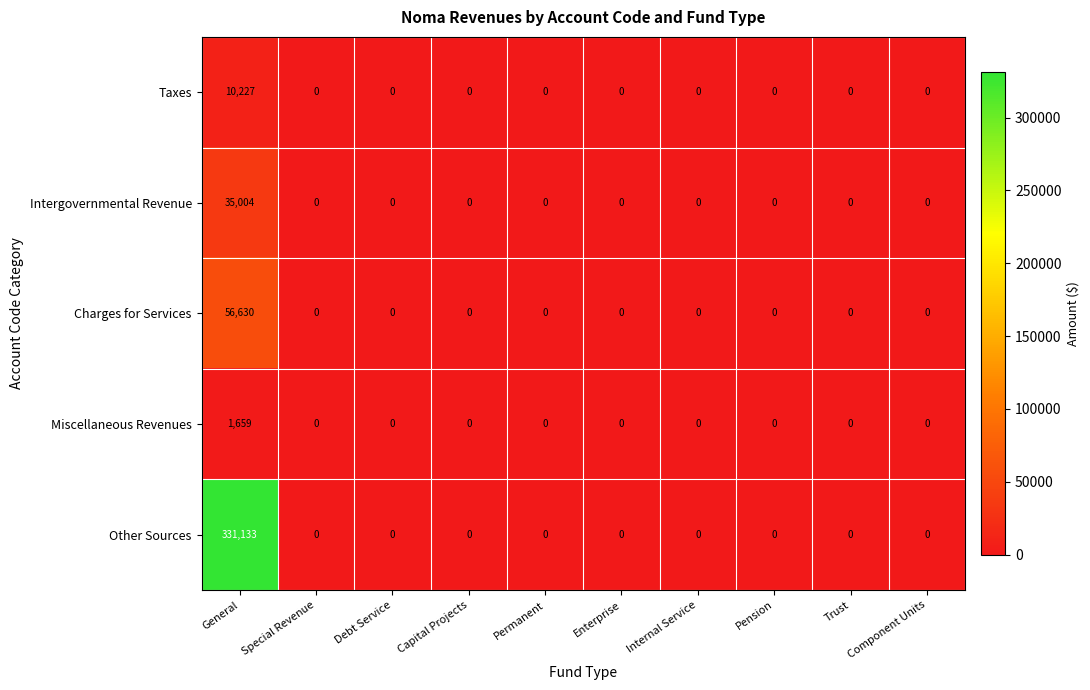

What is the total value across all series at General?

434653